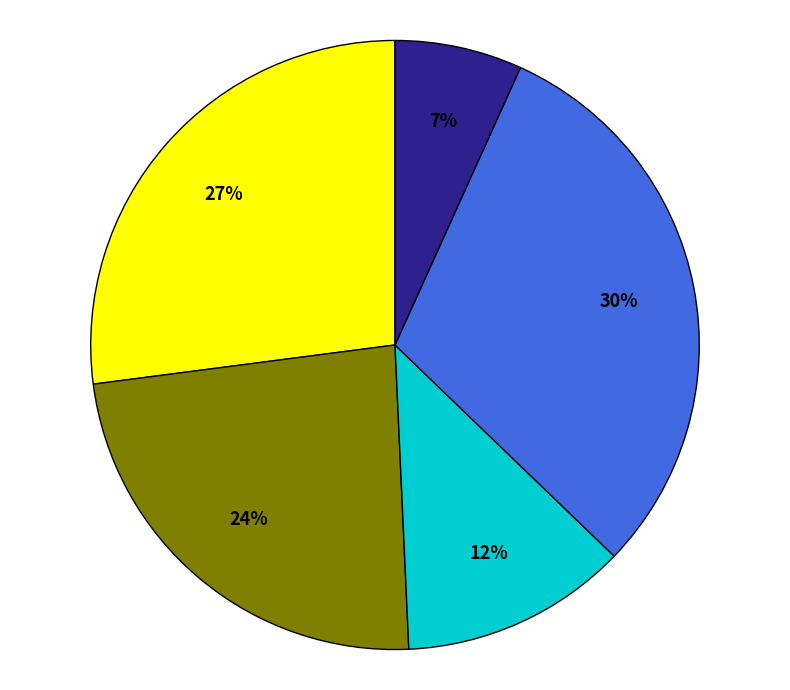

To the nearest percent, what is the average slice percentage?

20%